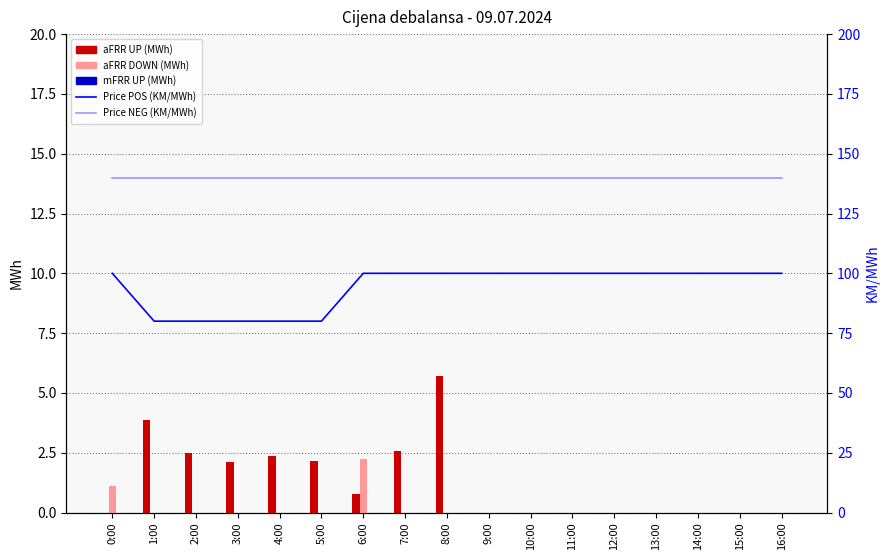

Which category has the lowest value in the aFRR UP (MWh) series?

0:00